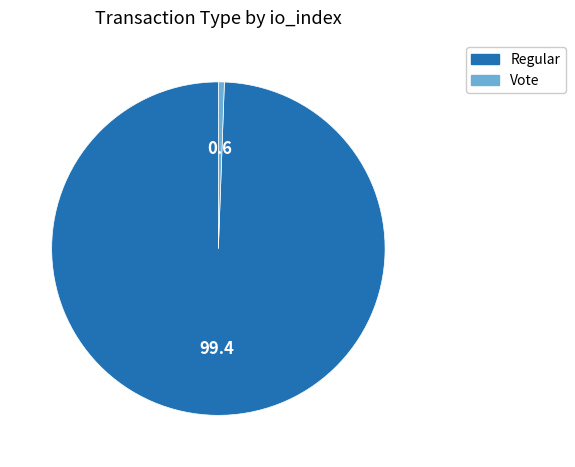

Is the sum of Regular and Vote greater than half?

Yes